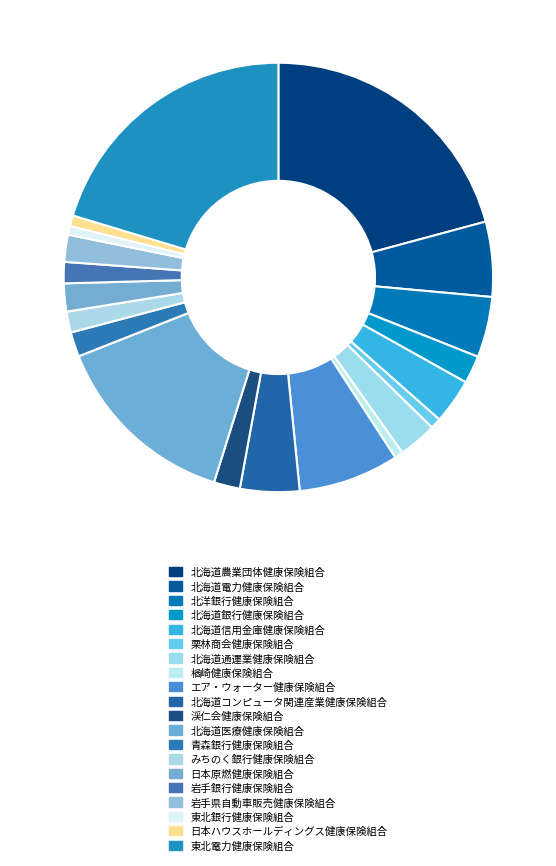

Approximately how many times larger is the value at 北海道医療健康保険組合 compared to みちのく銀行健康保険組合?

9.0